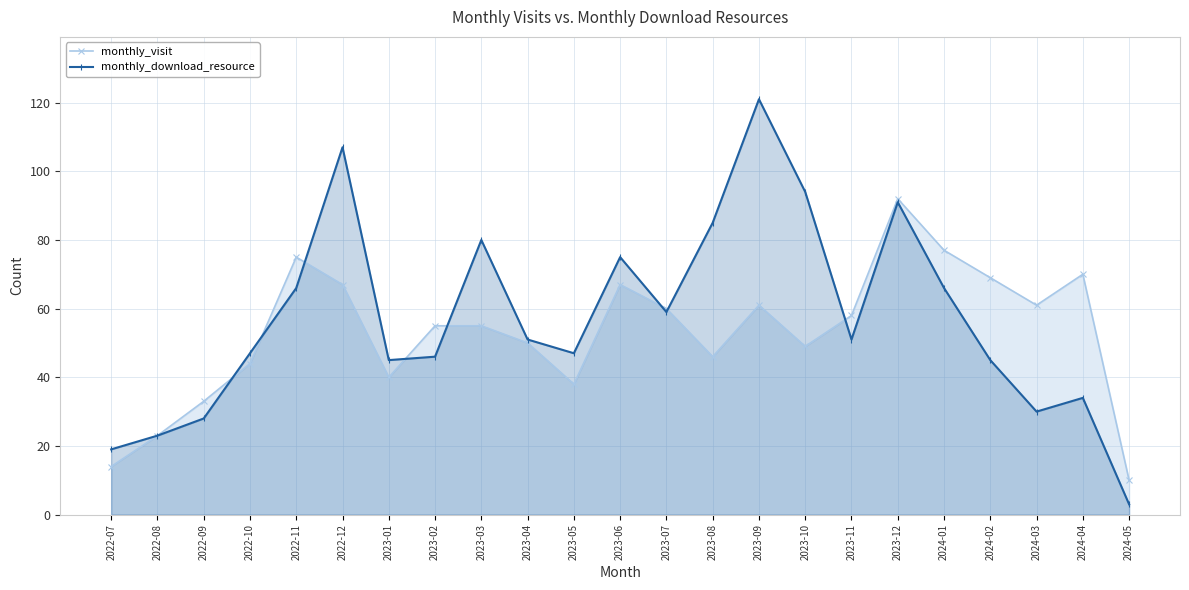

How many data points in monthly_visit are above 55?

11